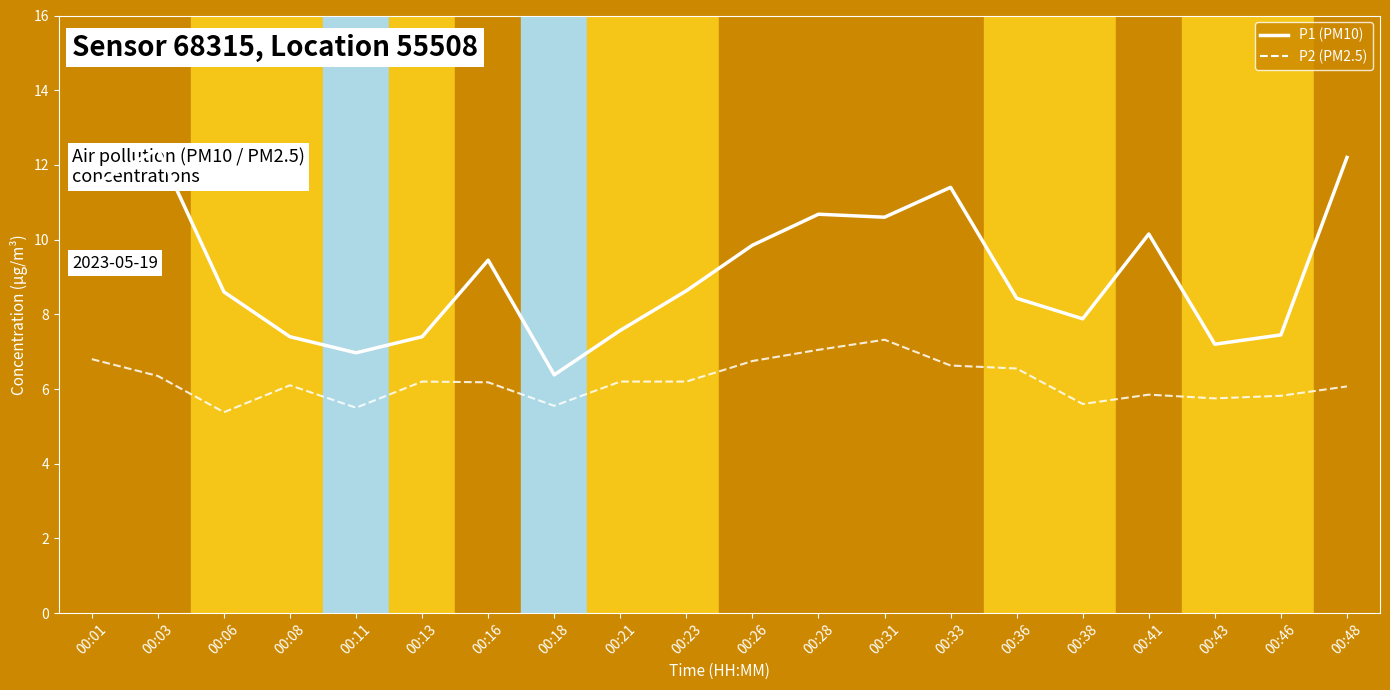

What is the spread (max minus min) of values at 00:41?

4.3